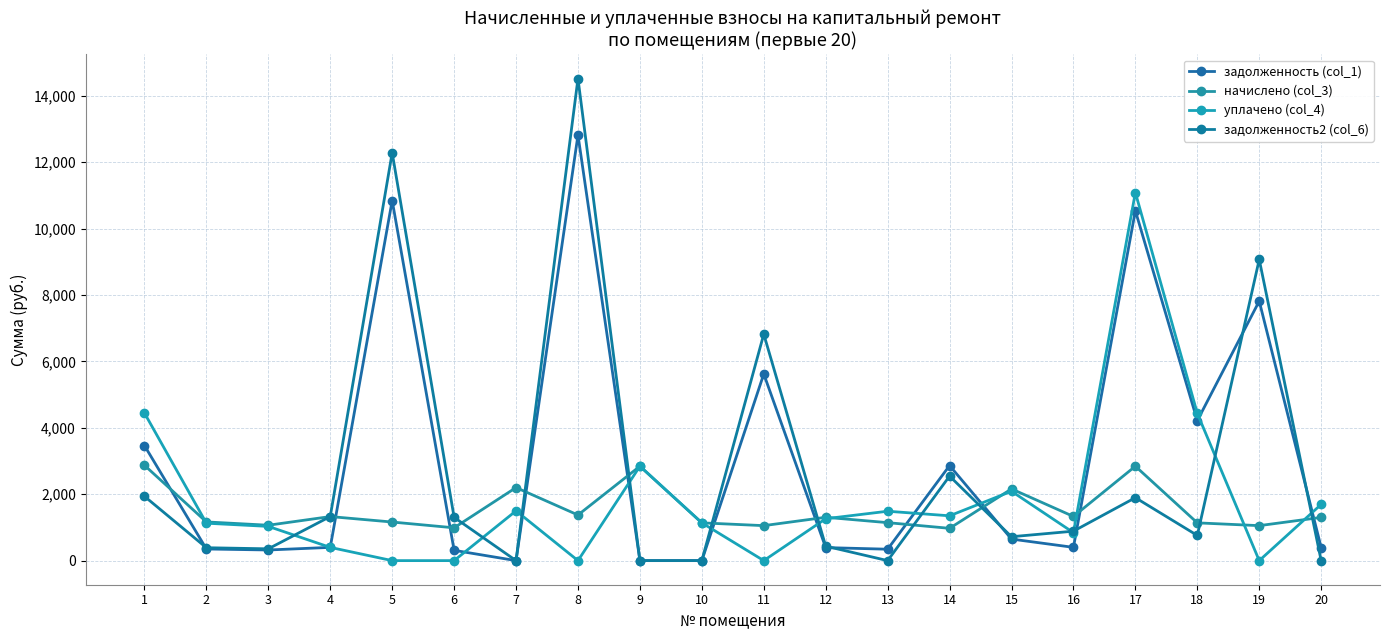

What is the sum of all начислено (col_3) values?

30439.7